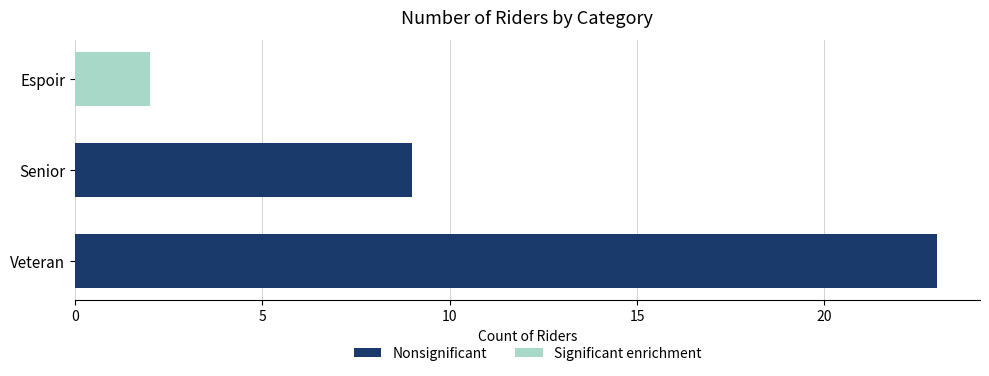

What is the value of the 2nd bar from the left?

9